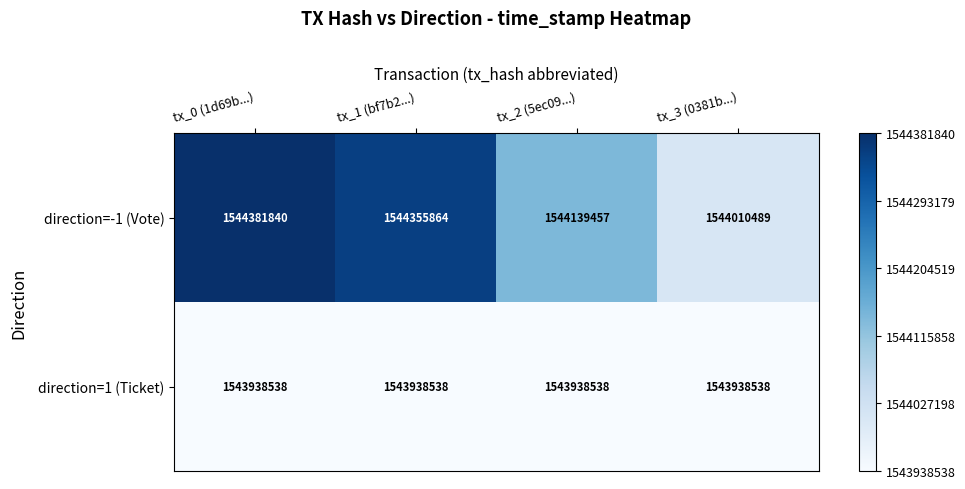

At which label is direction=-1 (Vote) closest to 1544196164?

tx_2 (5ec09...)